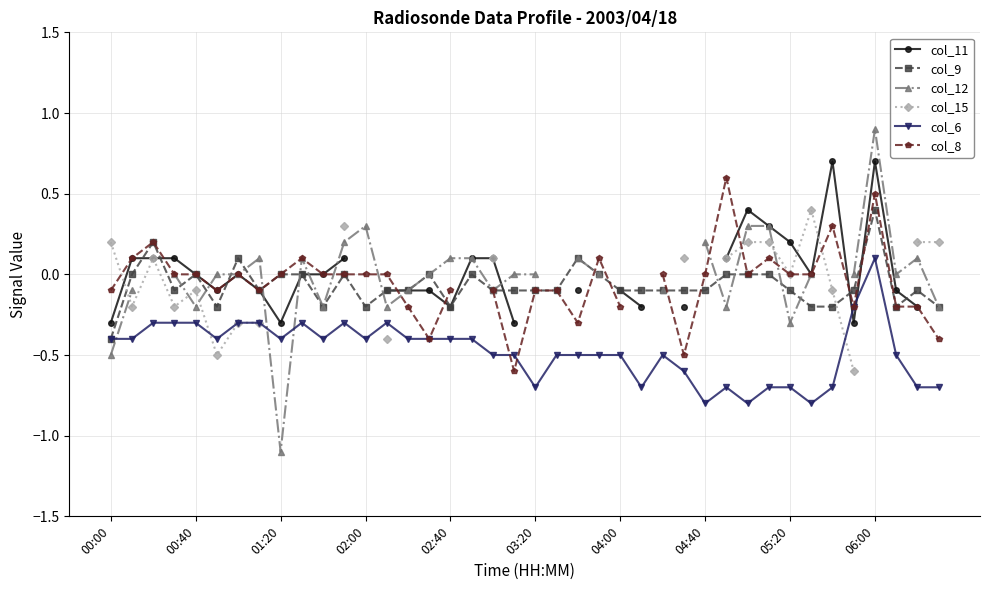

True or false: col_6 has more than 0 interior local peaks.

True